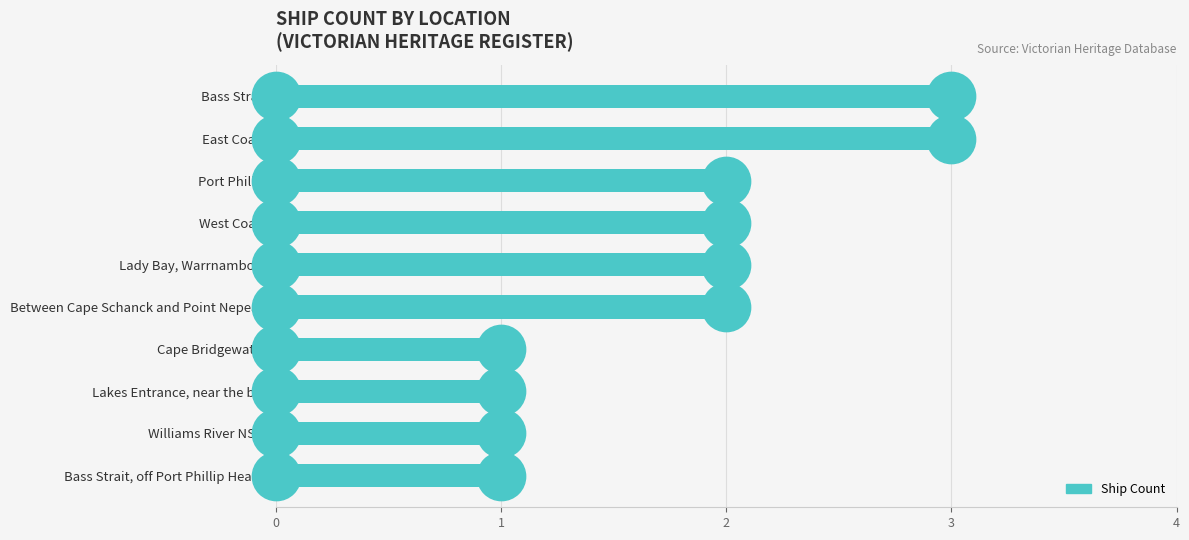

Approximately how many times larger is the value at Lakes Entrance, near the bar compared to Williams River NSW?

1.0